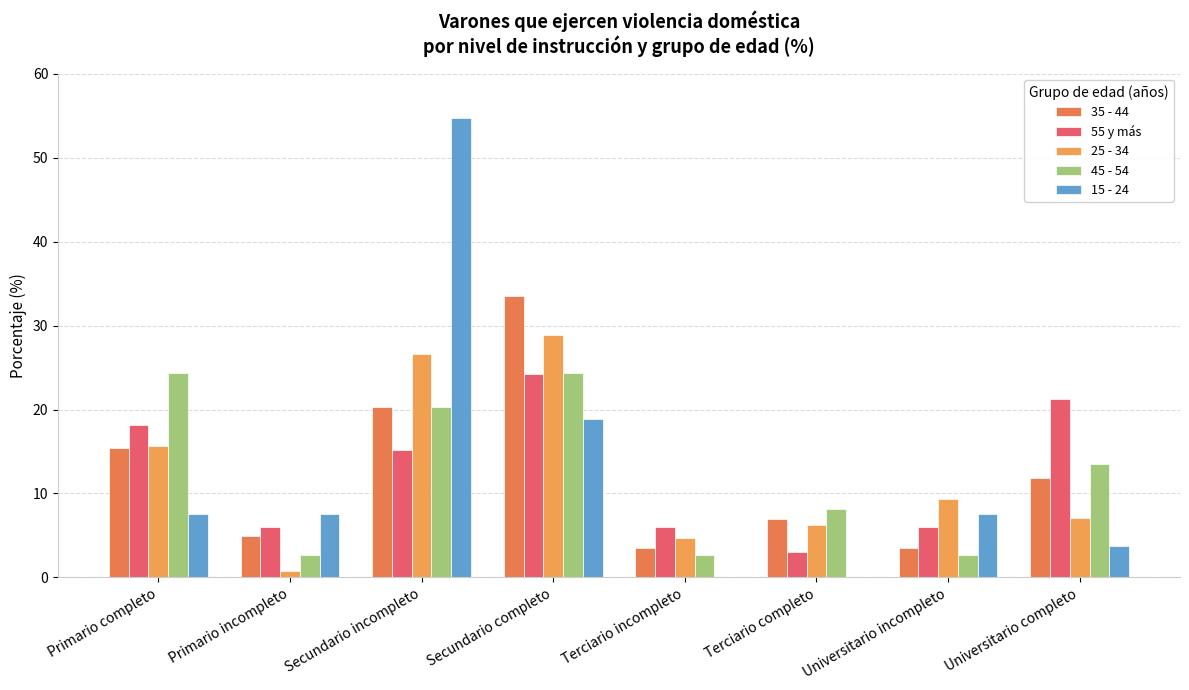

Rank the categories by 55 y más value from lowest to highest.

Terciario completo, Primario incompleto, Universitario incompleto, Terciario incompleto, Secundario incompleto, Primario completo, Universitario completo, Secundario completo